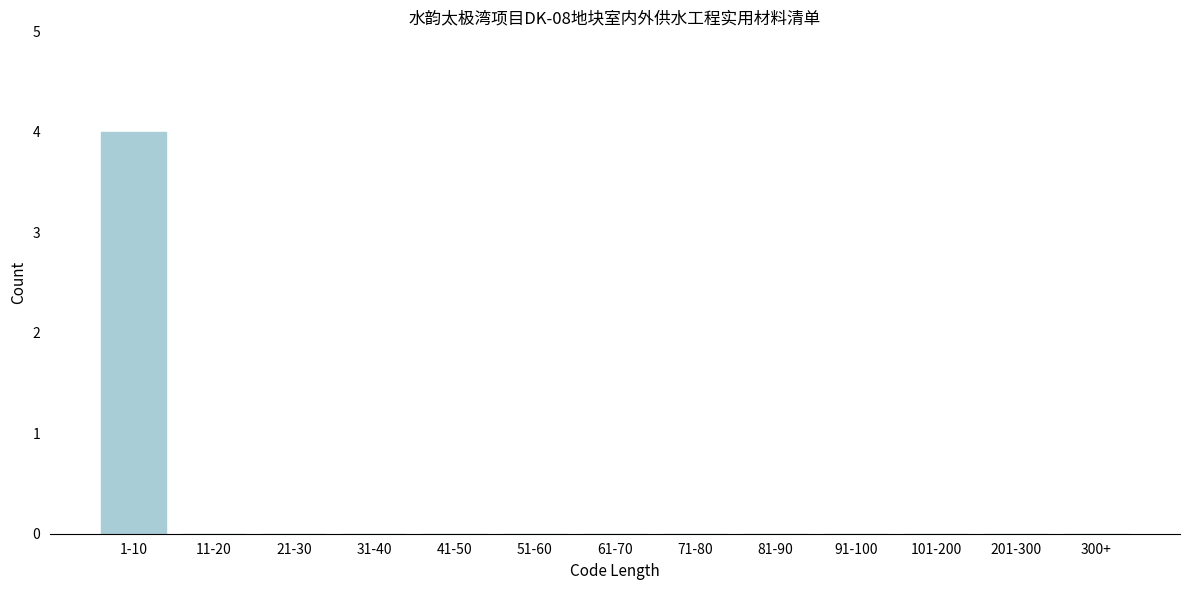

Reading left to right, extract all data points from this chart.

1-10=4	11-20=0	21-30=0	31-40=0	41-50=0	51-60=0	61-70=0	71-80=0	81-90=0	91-100=0	101-200=0	201-300=0	300+=0